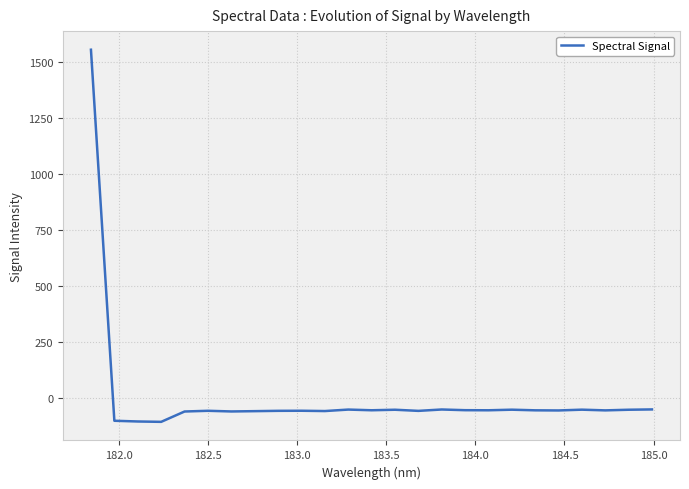

What is the difference between the maximum and minimum values?

1661.6